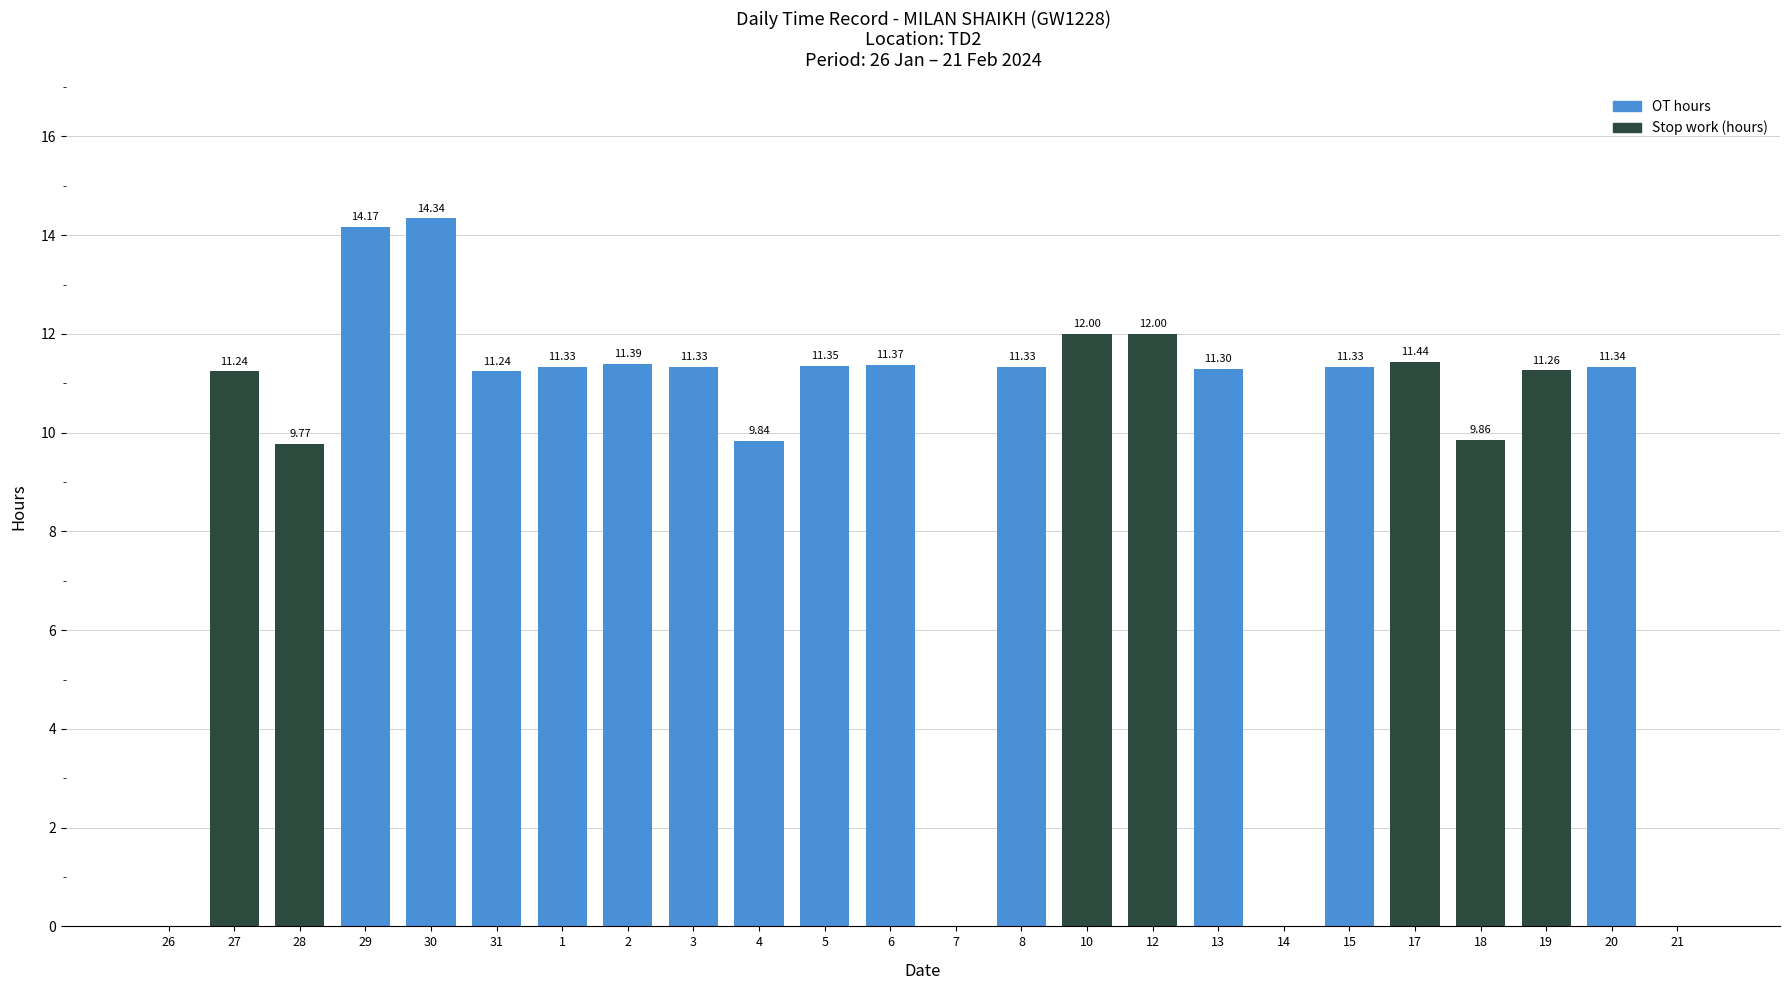

What is the maximum value shown in the chart?

14.3